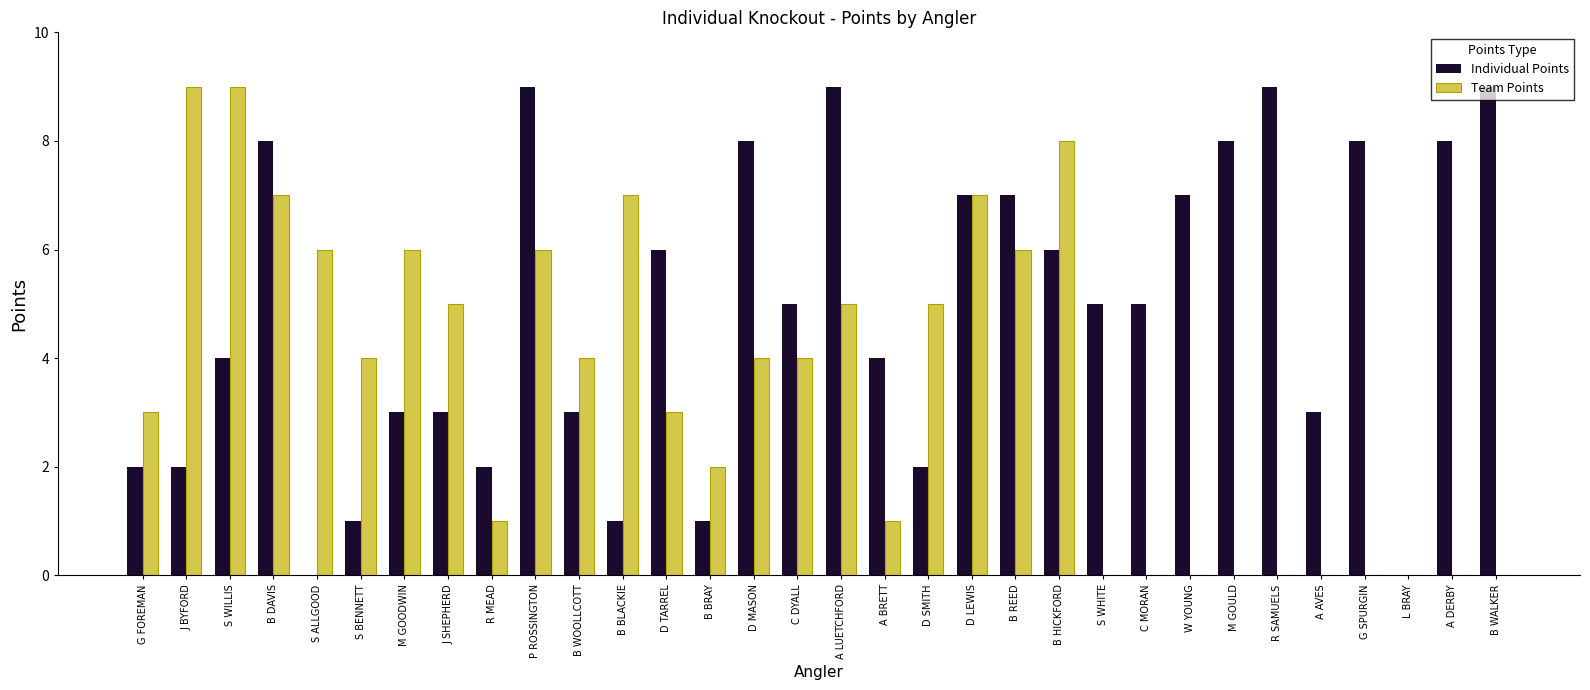

Reading left to right, list all the values displayed in this chart.

Individual Points: G FOREMAN=2	J BYFORD=2	S WILLIS=4	B DAVIS=8	S ALLGOOD=0	S BENNETT=1	M GOODWIN=3	J SHEPHERD=3	R MEAD=2	P ROSSINGTON=9	B WOOLLCOTT=3	B BLACKIE=1	D TARREL=6	B BRAY=1	D MASON=8	C DYALL=5	A LUETCHFORD=9	A BRETT=4	D SMITH=2	D LEWIS=7	B REED=7	B HICKFORD=6	S WHITE=5	C MORAN=5	W YOUNG=7	M GOULD=8	R SAMUELS=9	A AVES=3	G SPURGIN=8	L BRAY=0	A DERBY=8	B WALKER=9
Team Points: G FOREMAN=3	J BYFORD=9	S WILLIS=9	B DAVIS=7	S ALLGOOD=6	S BENNETT=4	M GOODWIN=6	J SHEPHERD=5	R MEAD=1	P ROSSINGTON=6	B WOOLLCOTT=4	B BLACKIE=7	D TARREL=3	B BRAY=2	D MASON=4	C DYALL=4	A LUETCHFORD=5	A BRETT=1	D SMITH=5	D LEWIS=7	B REED=6	B HICKFORD=8	S WHITE=0	C MORAN=0	W YOUNG=0	M GOULD=0	R SAMUELS=0	A AVES=0	G SPURGIN=0	L BRAY=0	A DERBY=0	B WALKER=0